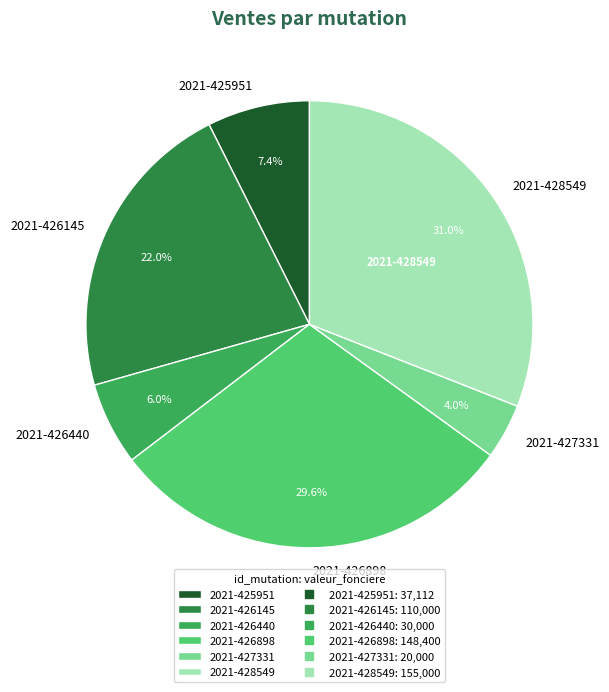

Rank the categories by value from lowest to highest.

2021-427331, 2021-426440, 2021-425951, 2021-426145, 2021-426898, 2021-428549